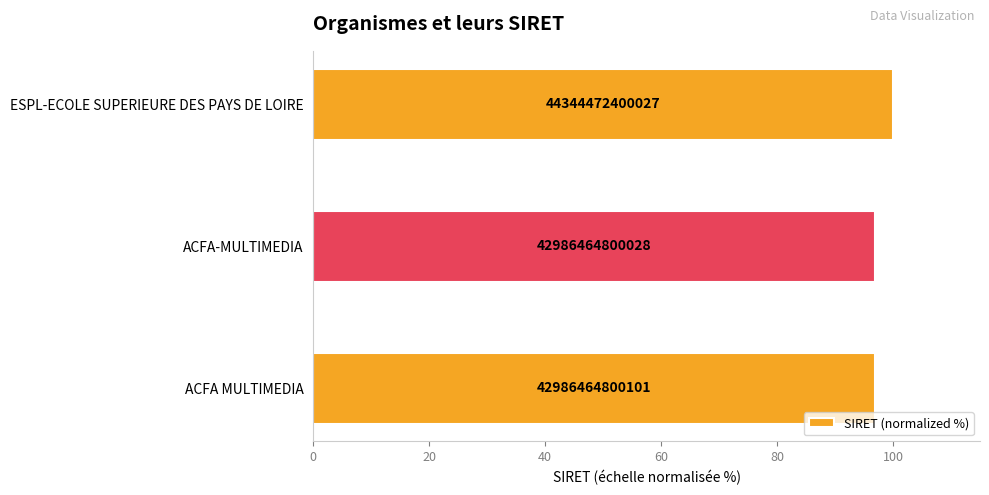

Are the bars horizontal?

Yes